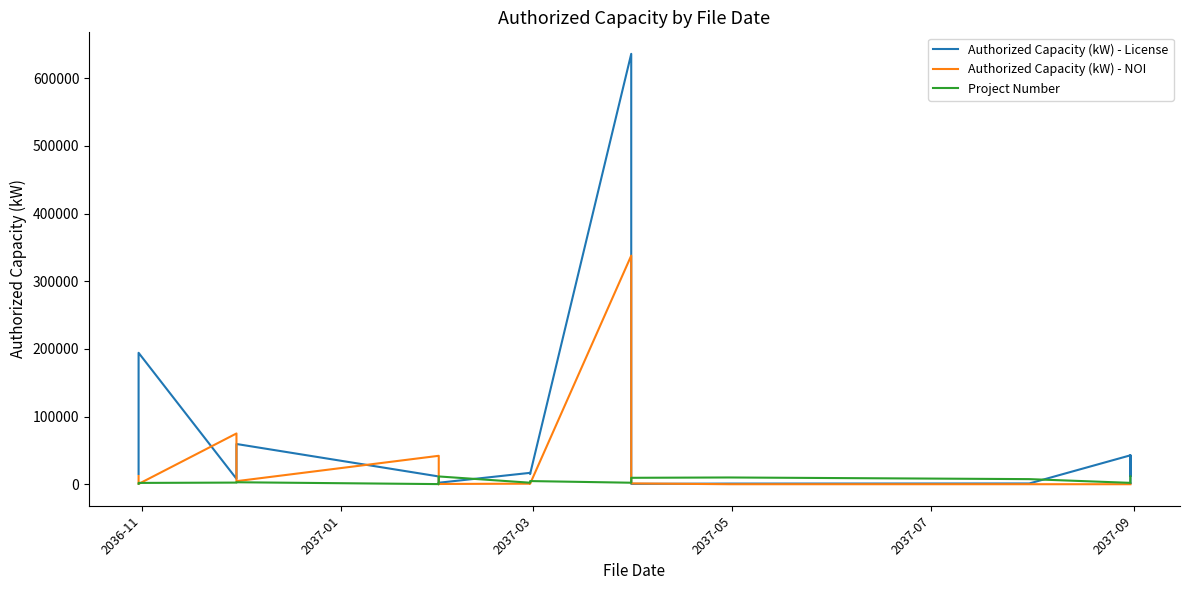

What is the average value of the Project Number series?

5902